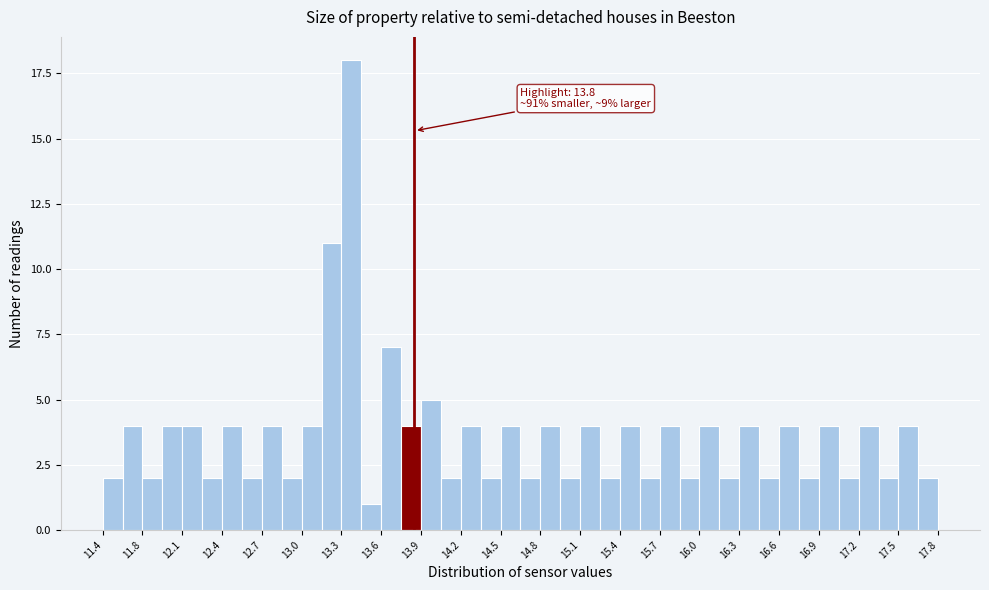

Read against the x-axis, roughly where is the centre of the tallest bar?

13.35